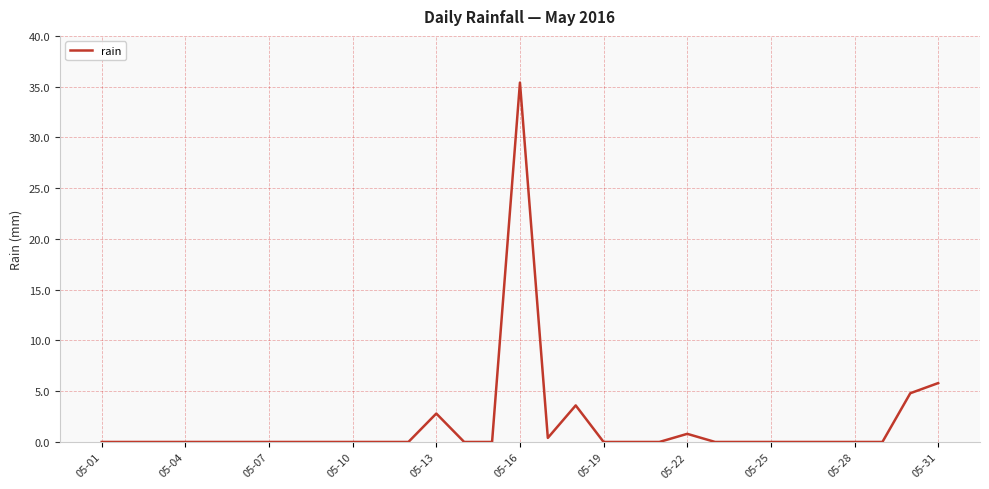

Reading left to right, extract all data points from this chart.

0.0	0.0	0.0	0.0	0.0	0.0	0.0	0.0	0.0	0.0	0.0	0.0	2.8	0.0	0.0	35.4	0.4	3.6	0.0	0.0	0.0	0.8	0.0	0.0	0.0	0.0	0.0	0.0	0.0	4.8	5.8